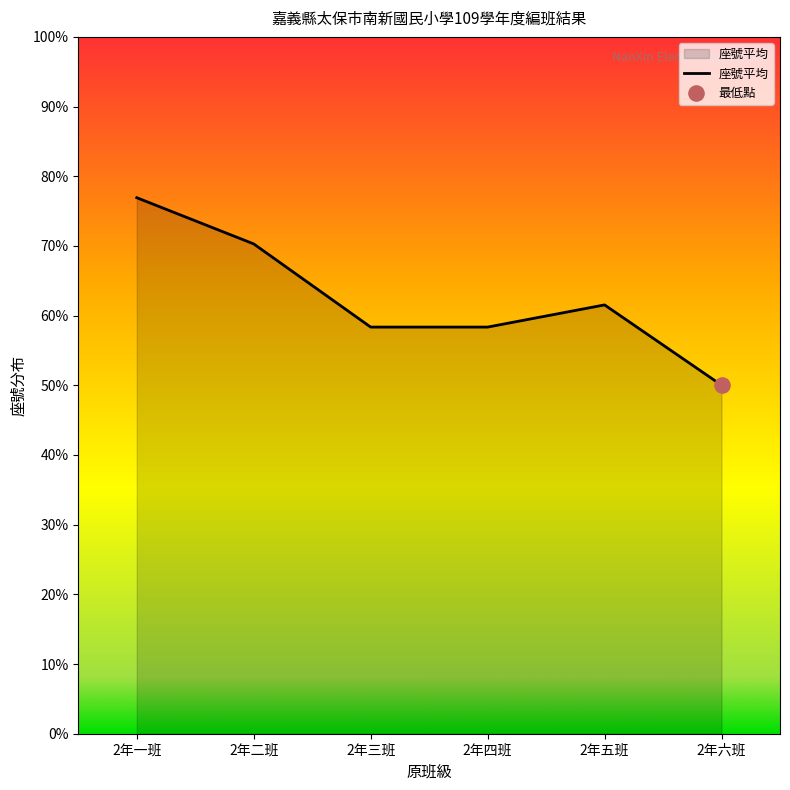

What is the ratio of the value at 2年六班 to the value at 2年二班?

0.7